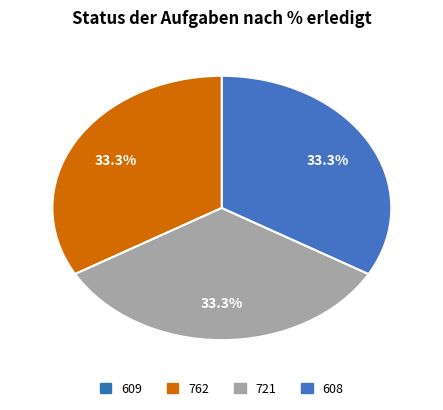

Does 762 represent more than half of the total?

No